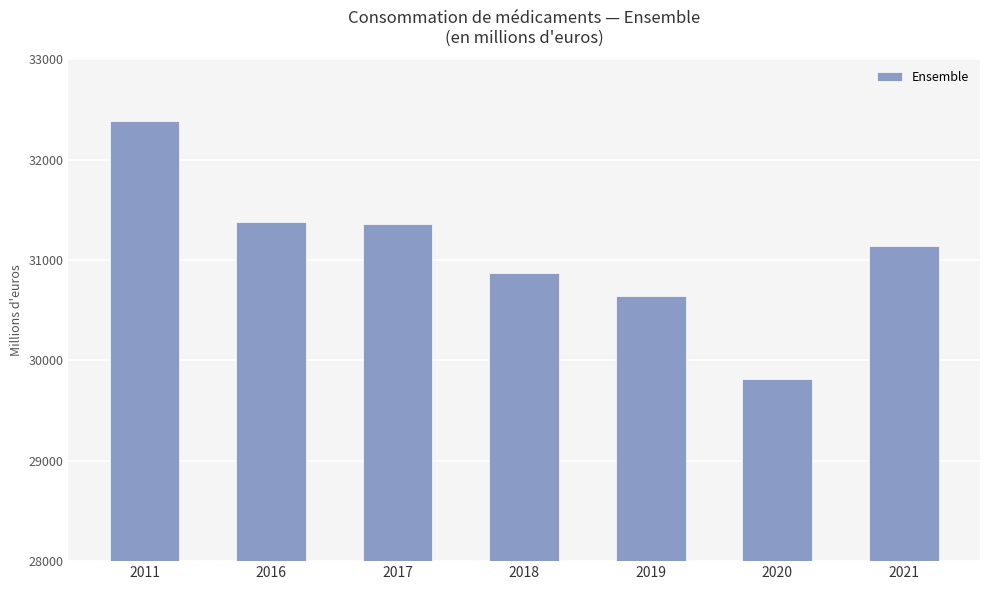

Which has a higher value, 2021 or 2019?

2021